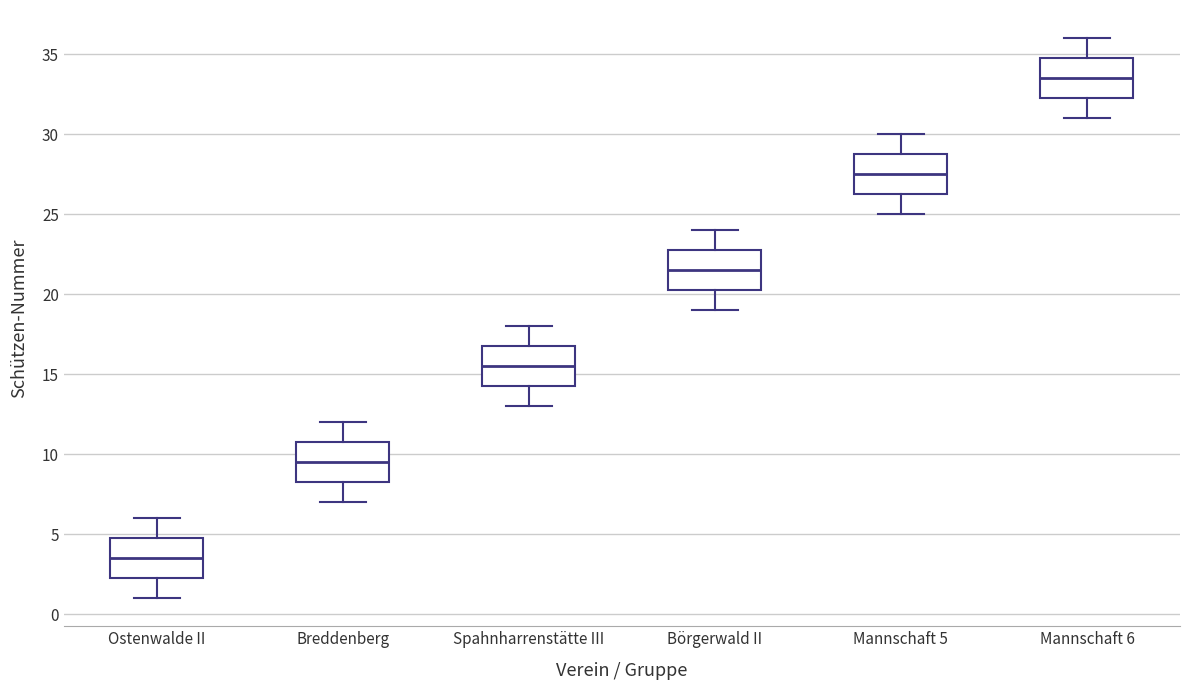

Which box's median line is the highest?

Mannschaft 6